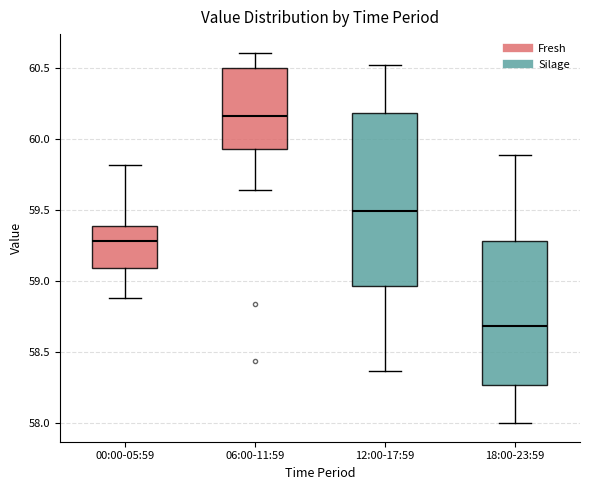

Reading left to right, read every box against the y-axis: the position of its median line, the range the box covers, and the ends of its whiskers. The values are not printed on the chart, so give them approximately, as read against the axis.

00:00-05:59: median 59.30, box 59.10 to 59.40, whiskers 58.90 to 59.80
06:00-11:59: median 60.15, box 59.95 to 60.50, whiskers 59.65 to 60.60
12:00-17:59: median 59.50, box 58.95 to 60.20, whiskers 58.35 to 60.50
18:00-23:59: median 58.70, box 58.25 to 59.30, whiskers 58.00 to 59.90